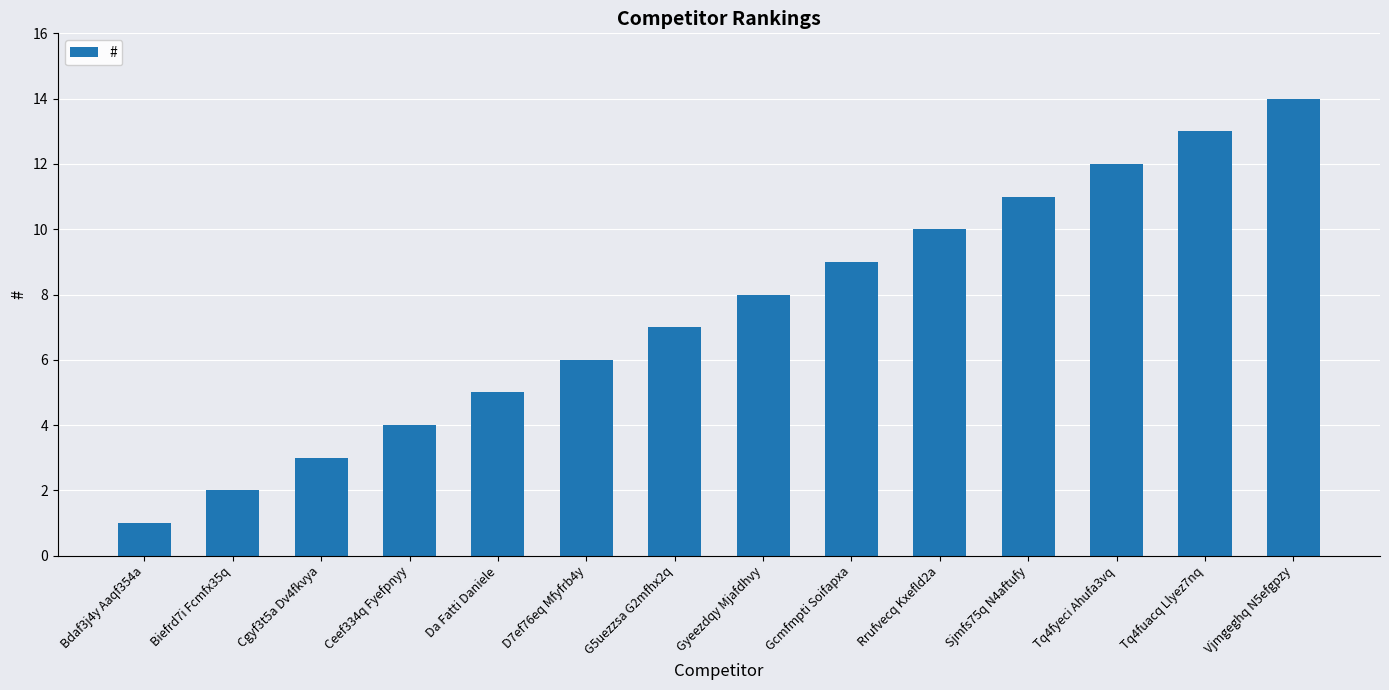

Are the bars horizontal?

No